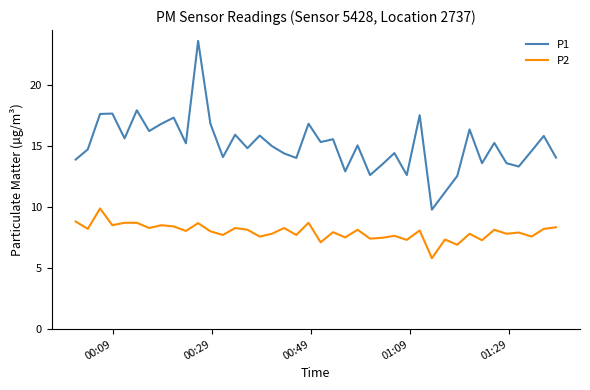

What is the greatest value displayed?

23.6